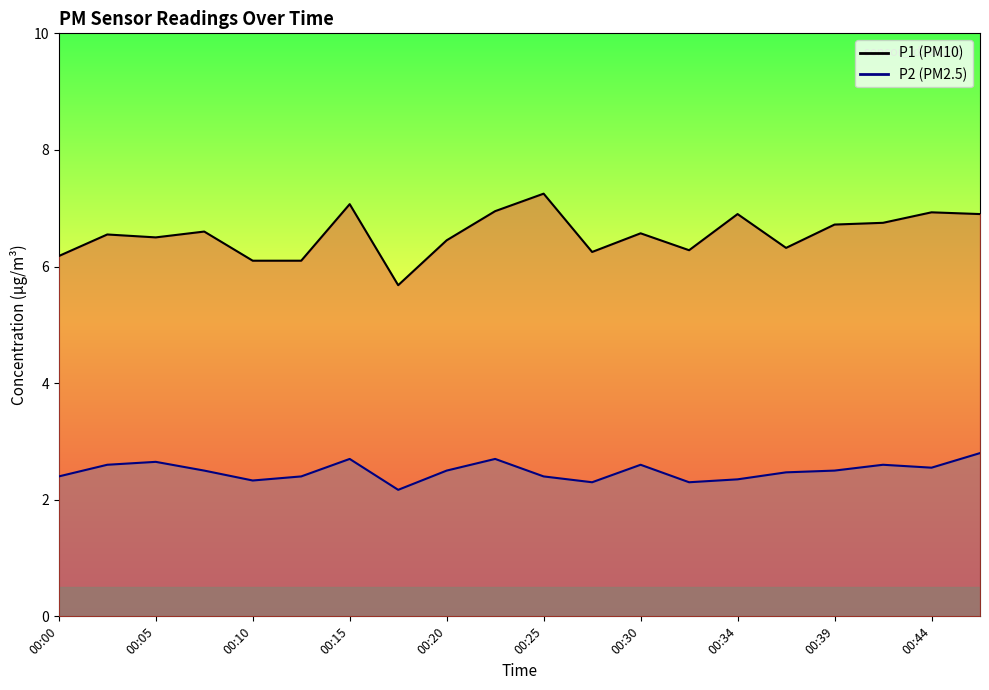

The P2 line series shows 2.4 at 00:00. True or false?

True